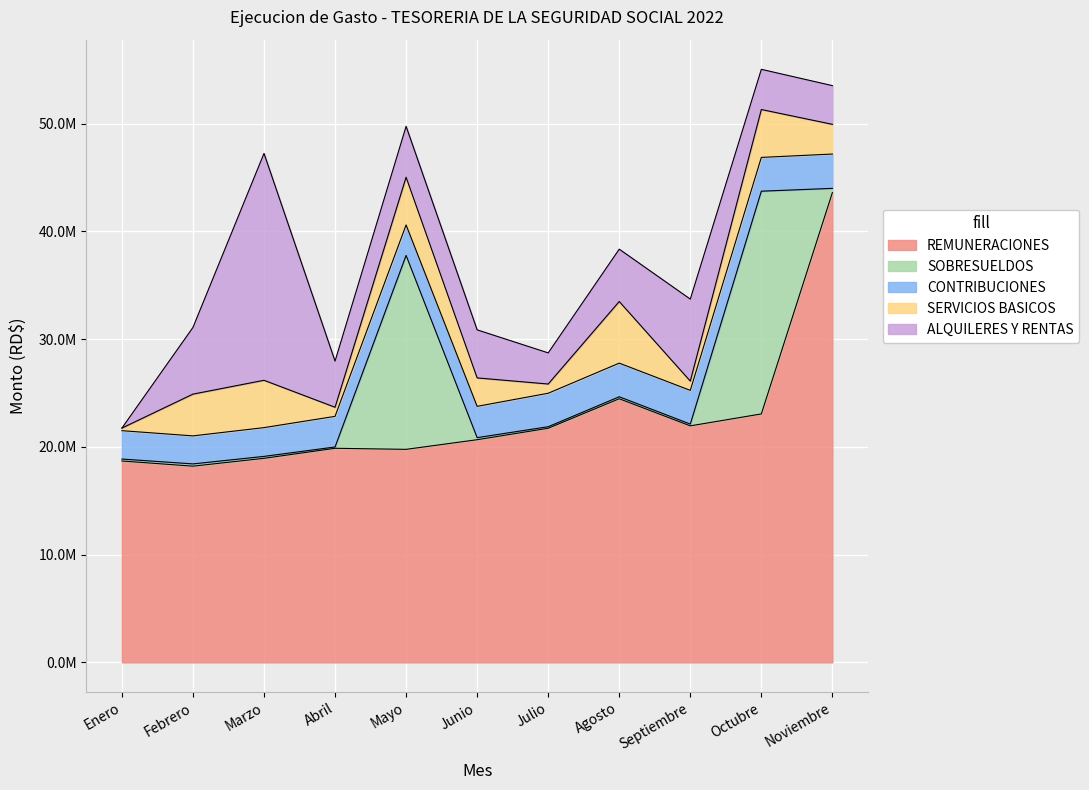

Is the value of CONTRIBUCIONES at Noviembre greater than the value of REMUNERACIONES at Abril?

No